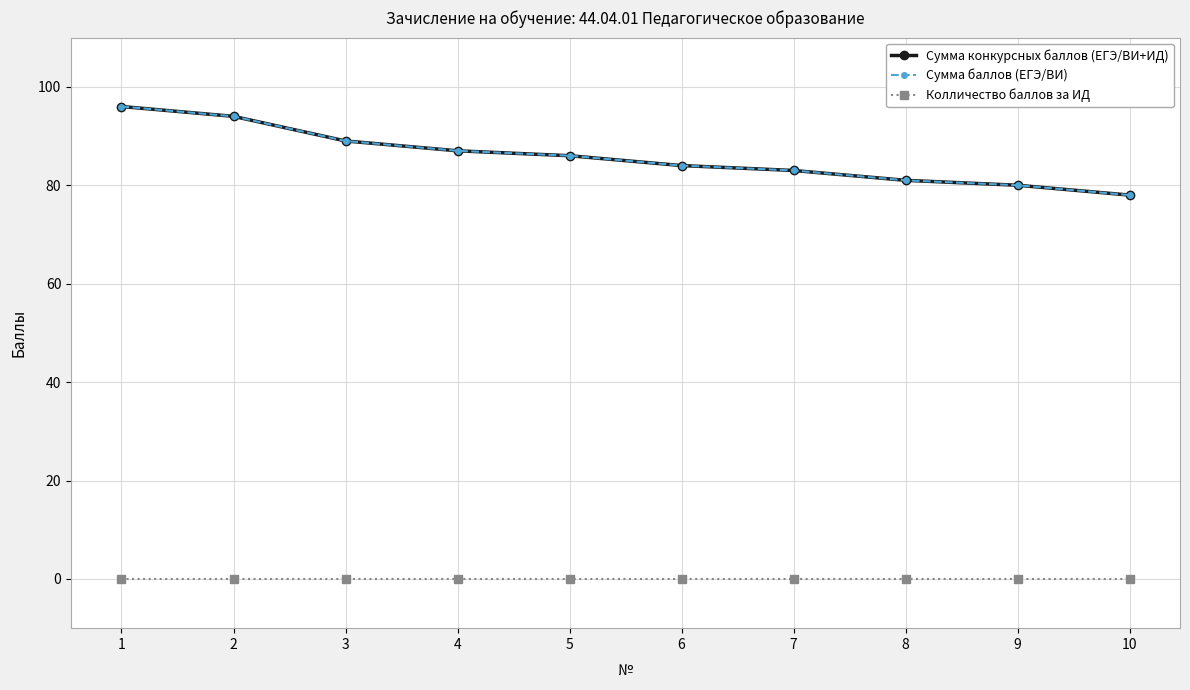

List the series in order of their peak value, highest first.

Сумма конкурсных баллов (ЕГЭ/ВИ+ИД), Сумма баллов (ЕГЭ/ВИ), Колличество баллов за ИД